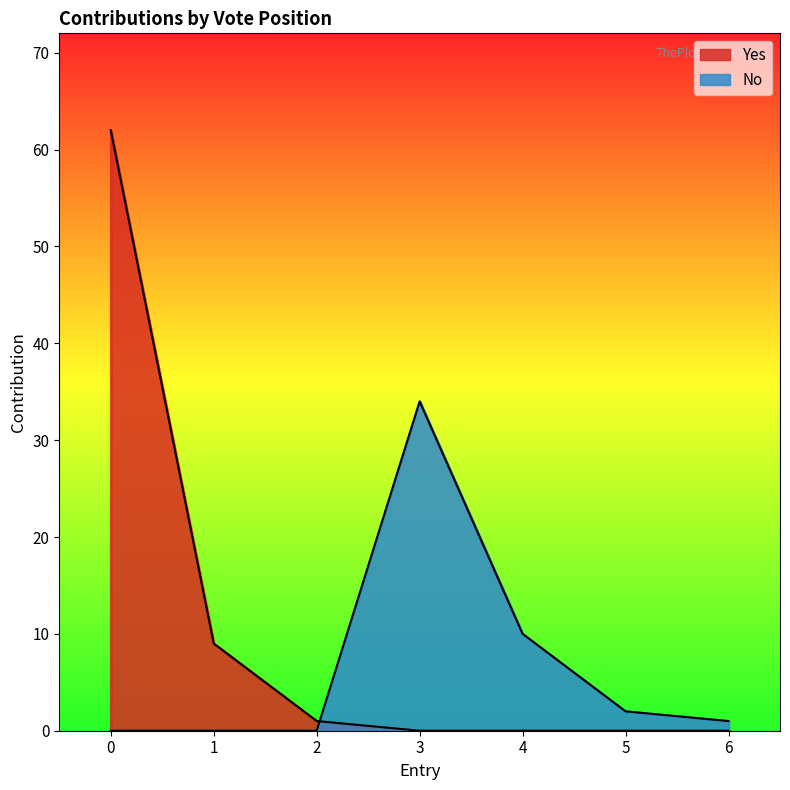

What are all the series names shown in the legend?

Yes, No